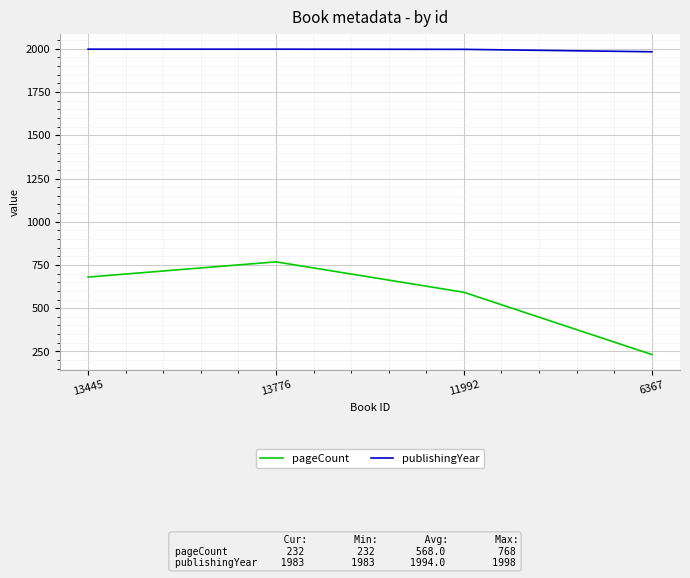

True or false: pageCount and publishingYear cross at least once.

False